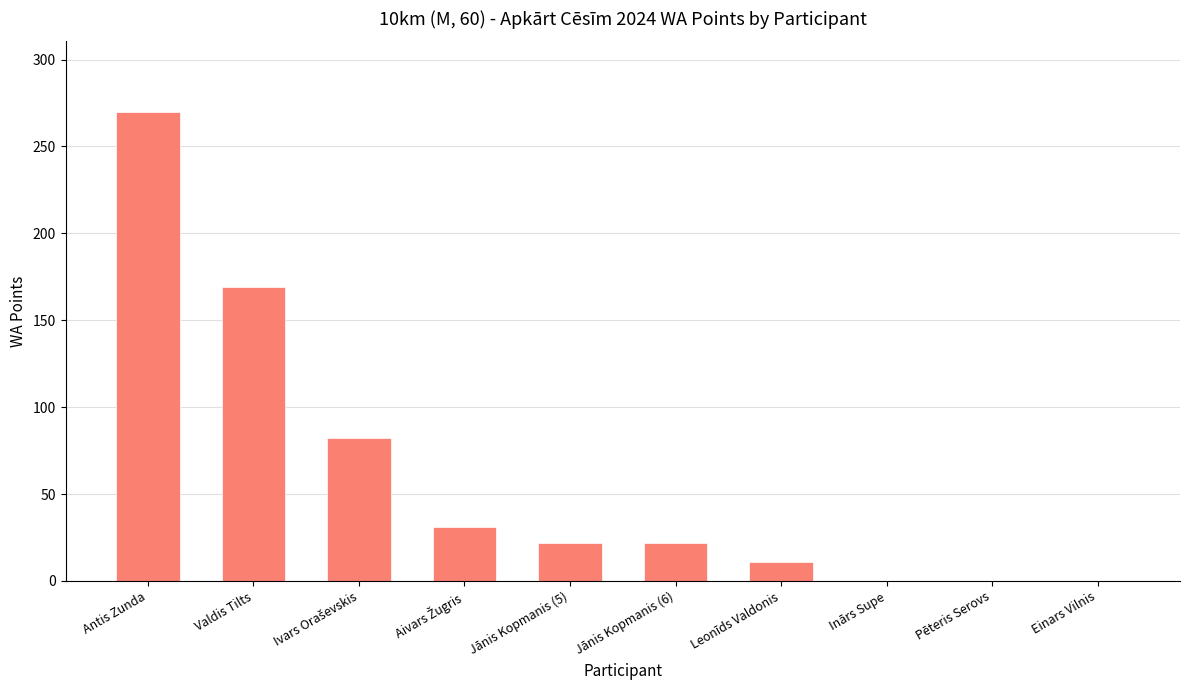

What is the average value?

61